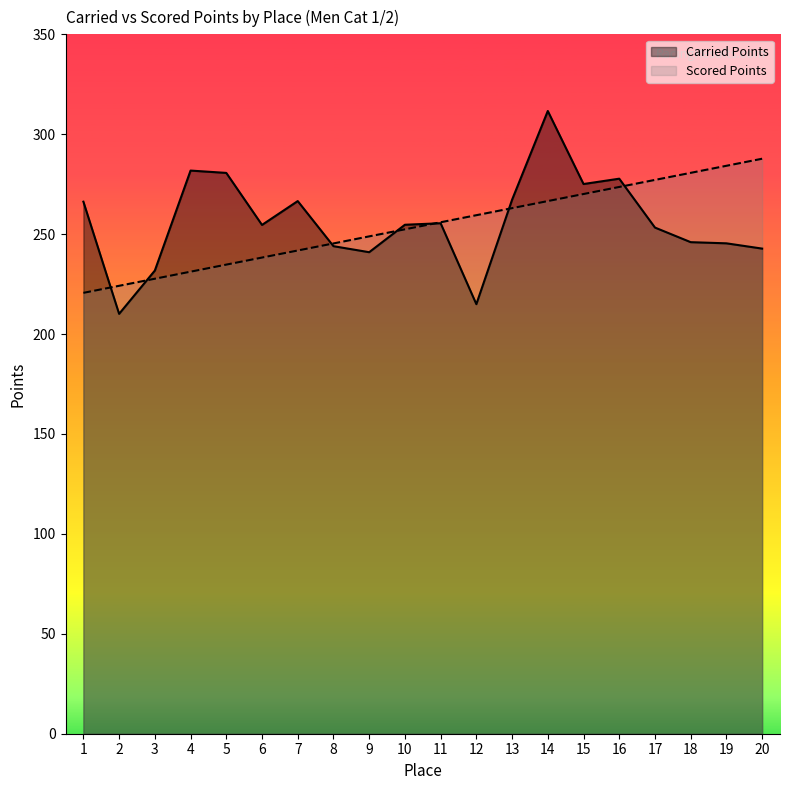

Where do Scored Points and Carried Points first cross each other?

1 and 2